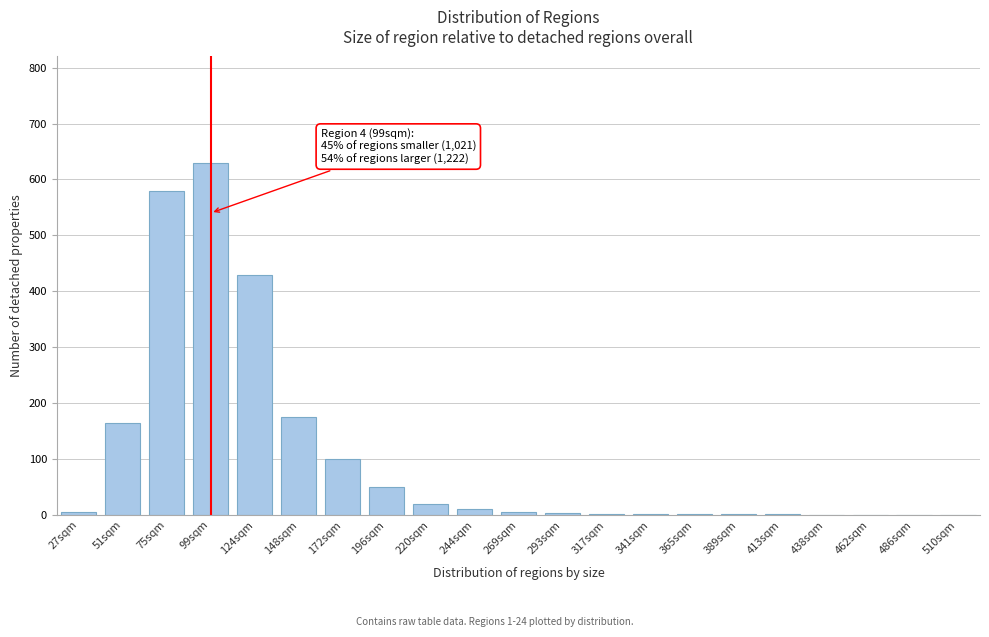

At which label is the value closest to 315?

124sqm